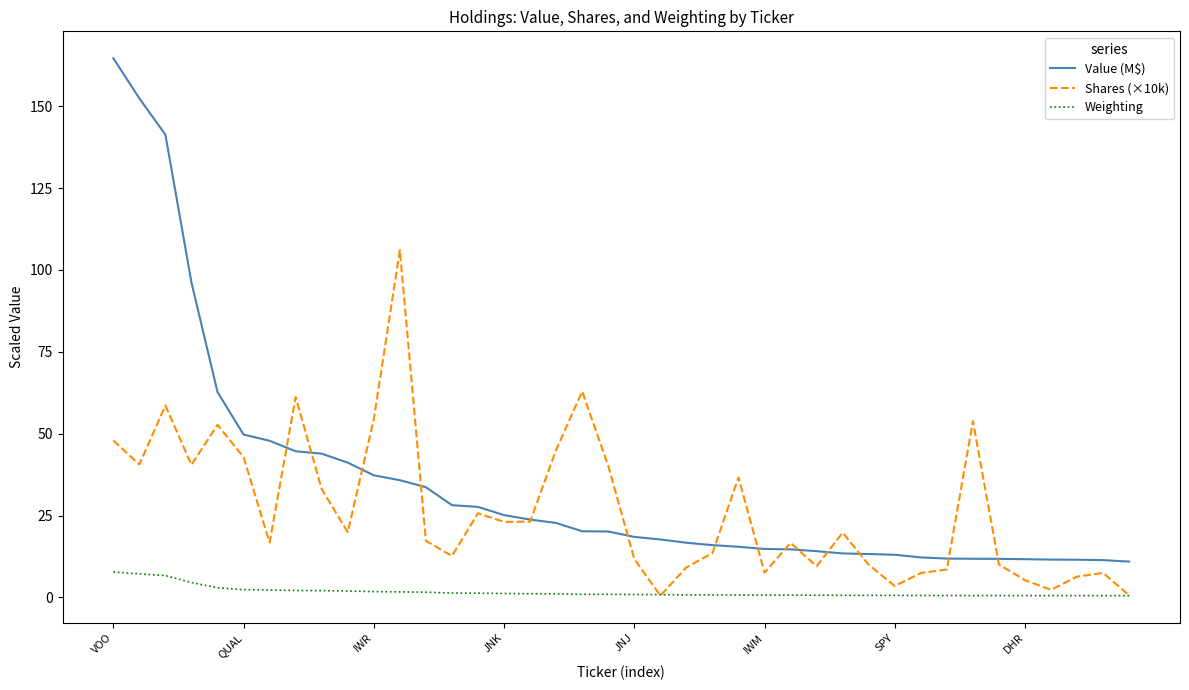

Rank the series by their average value, from highest to lowest.

Value (M$), Shares (×10k), Weighting